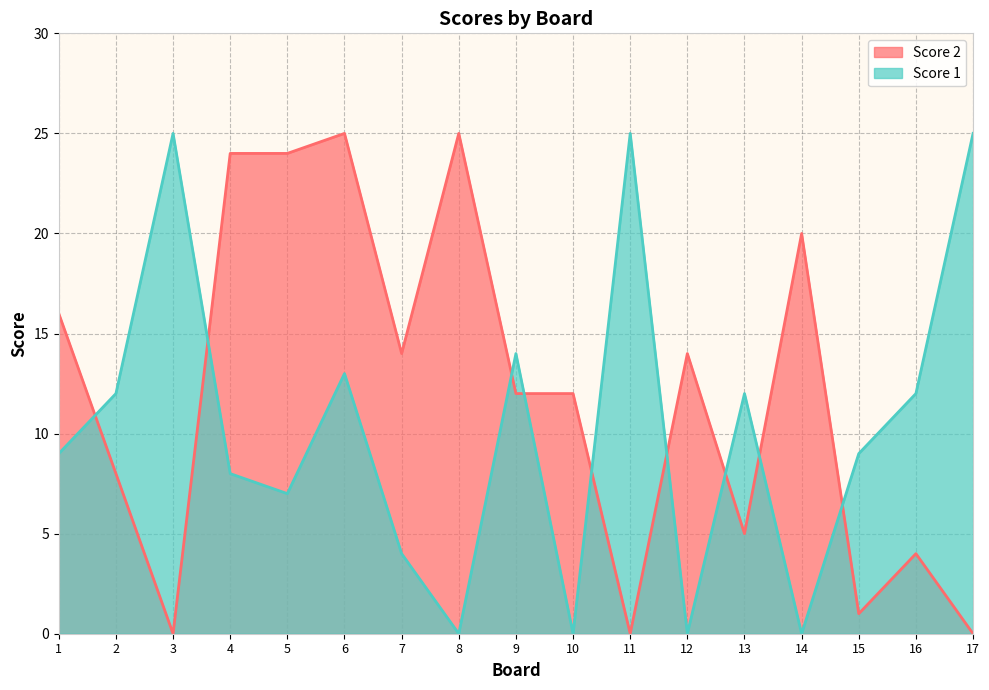

What is the total value across all series at 5?

31